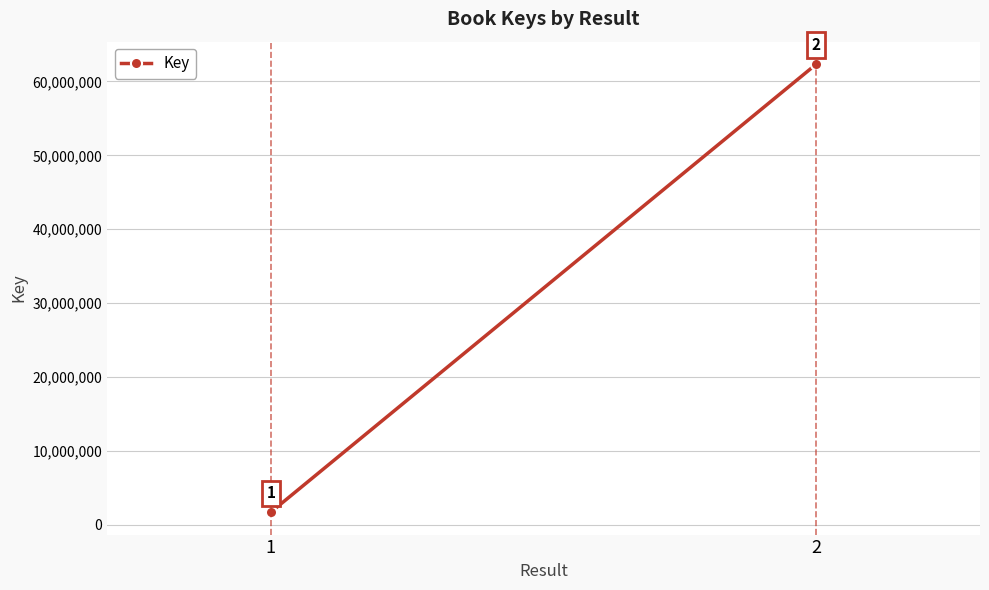

Is it true that the value at 2 is 62347722?

True